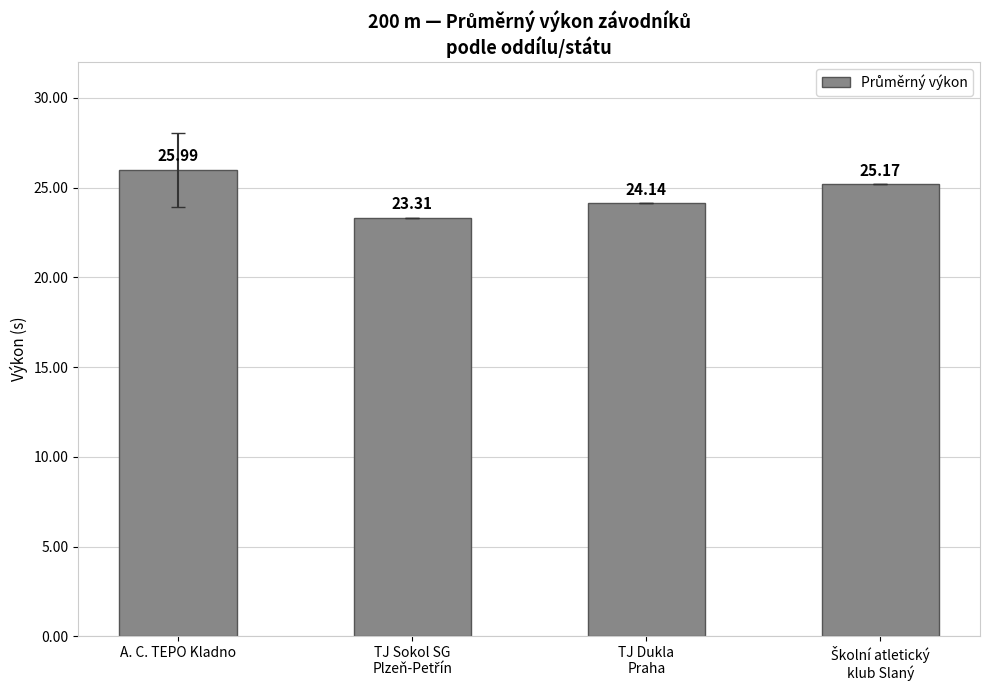

At which category does the chart reach its peak across all series?

A. C. TEPO Kladno